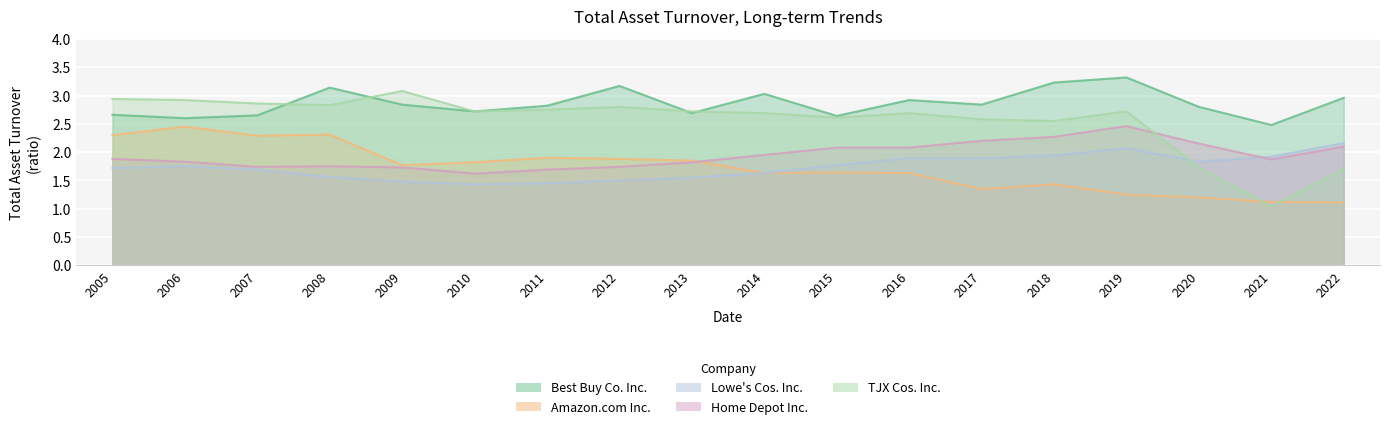

At which category does Amazon.com Inc. reach its first local peak?

2006